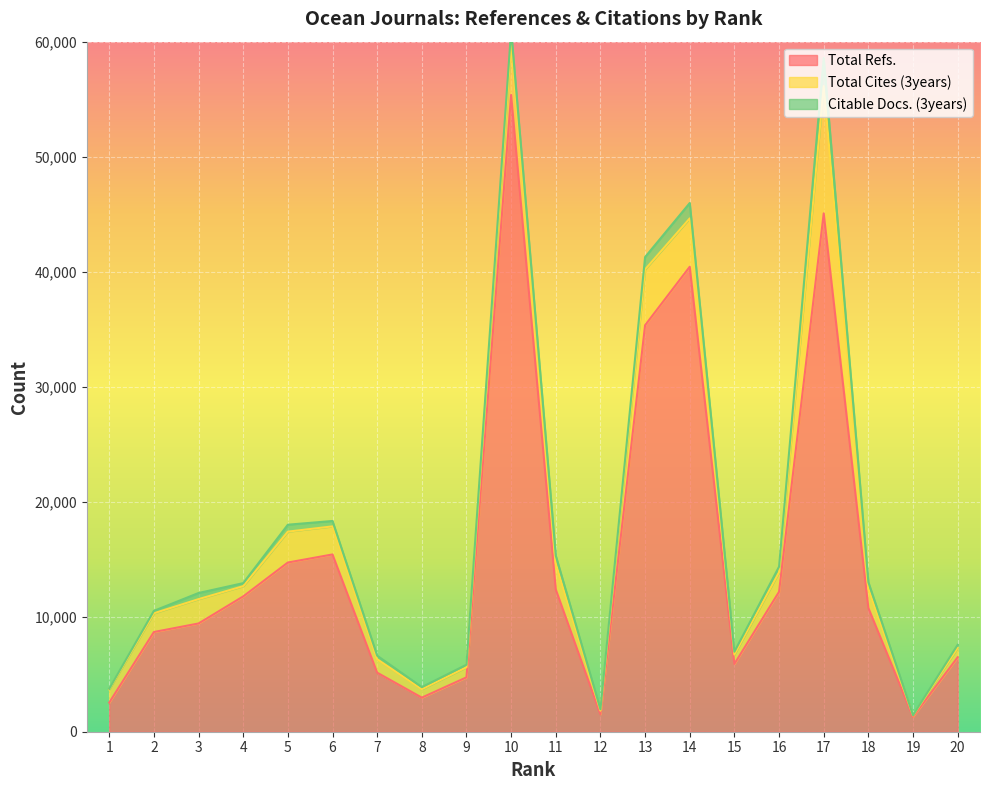

How many distinct data groups are displayed?

3